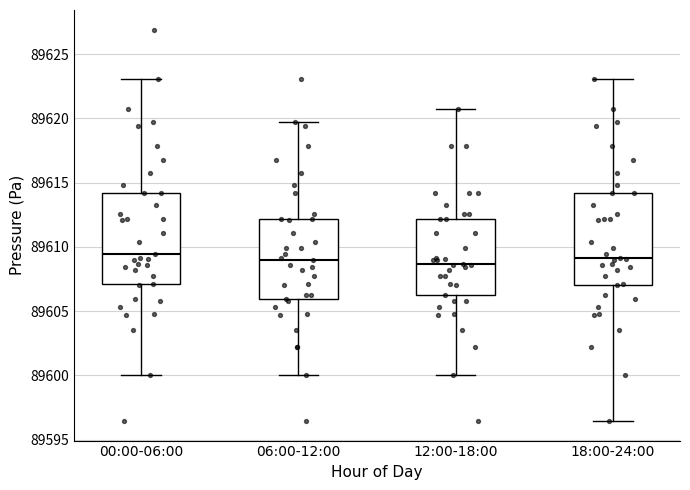

Where is the lower edge of the box for 12:00-18:00 on the y-axis? The values are not printed on the chart, so give them approximately, as read against the axis.

89606.5